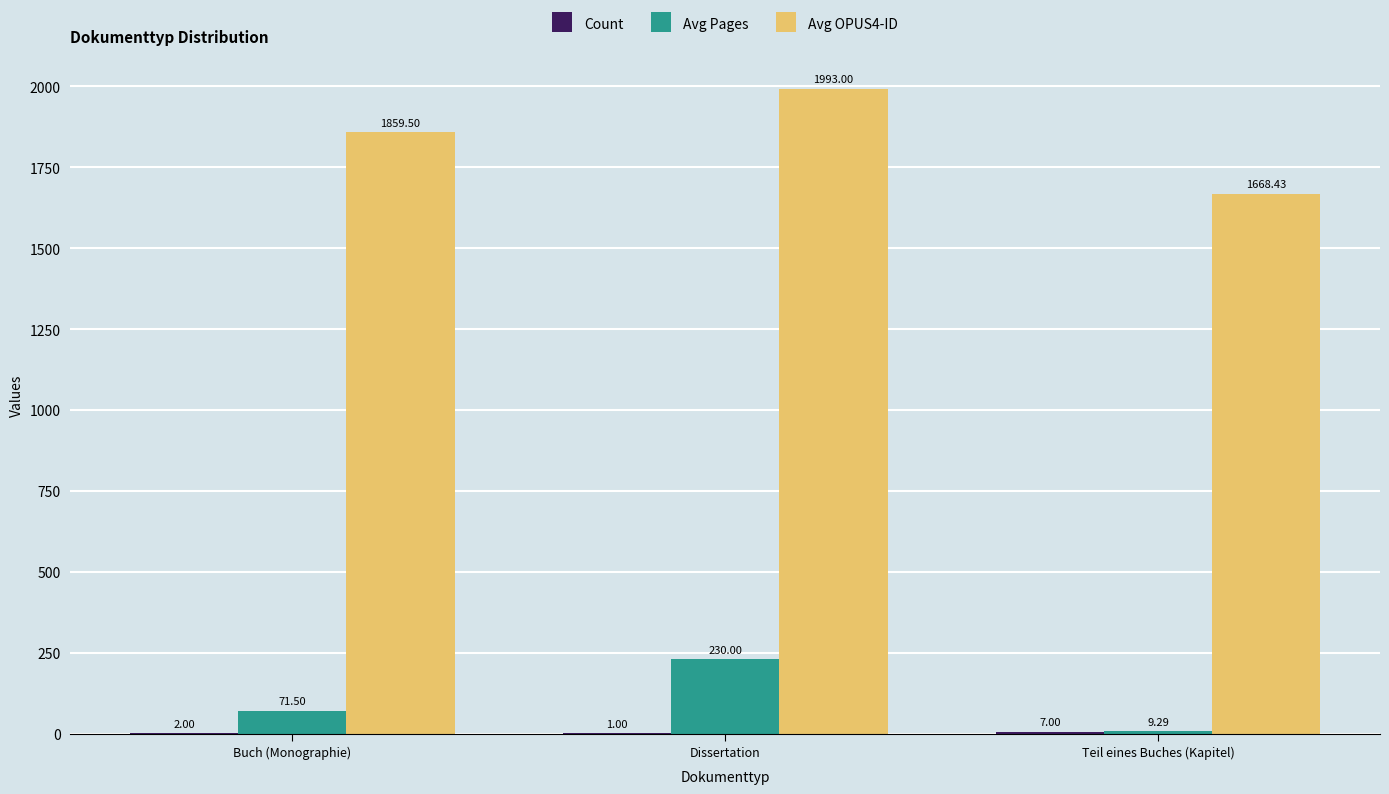

True or false: Avg Pages has a value of 230.0 at Dissertation.

True